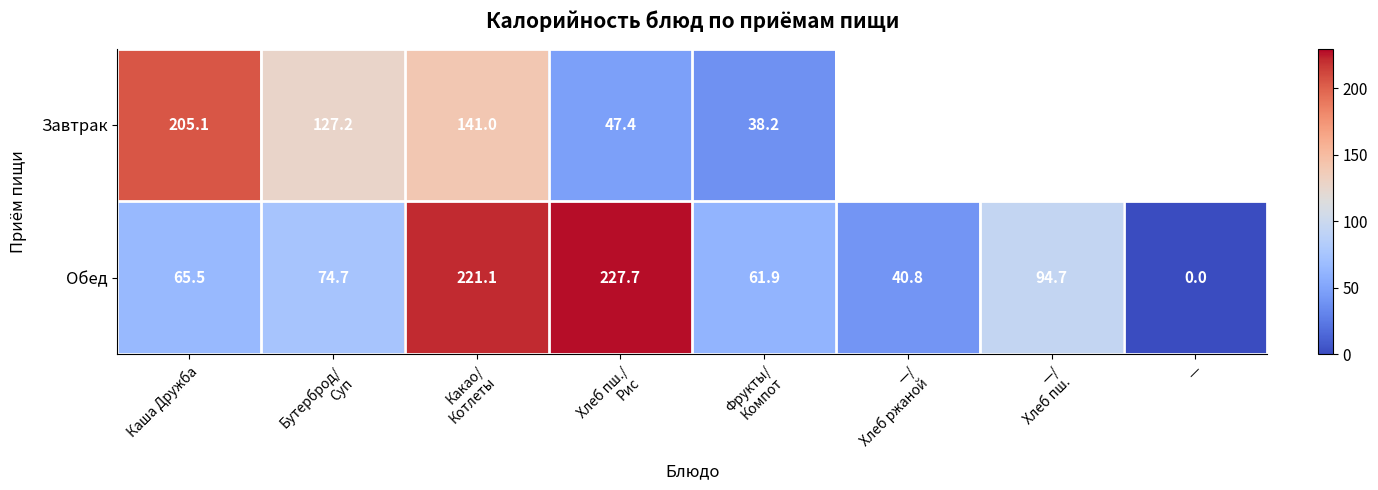

What is the total value across all series at Каша Дружба?

270.6